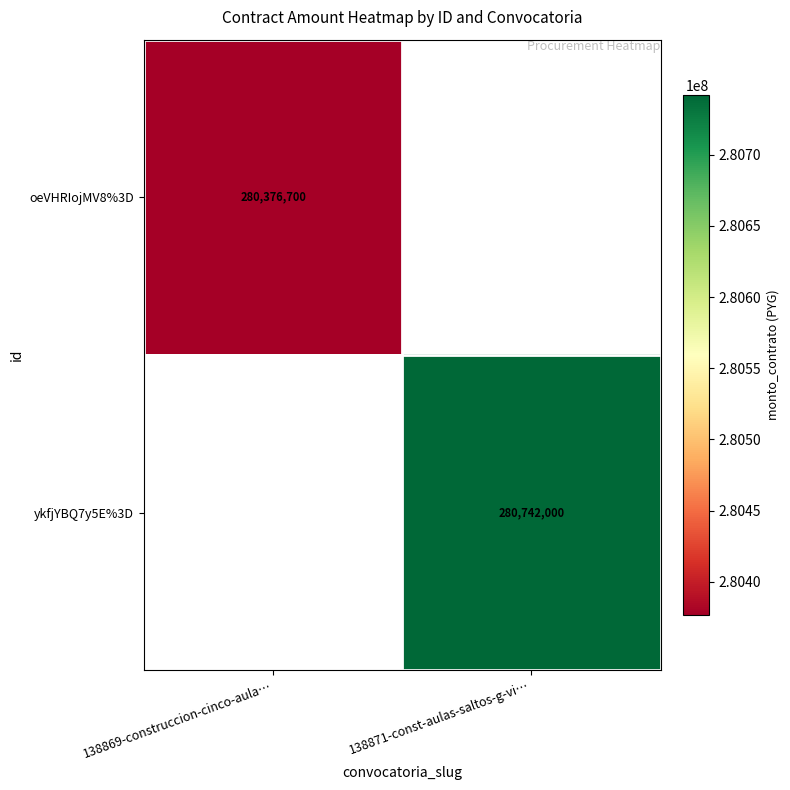

Is it true that oeVHRIojMV8%3D equals 491119264 at 138869-construccion-cinco-aula…?

False